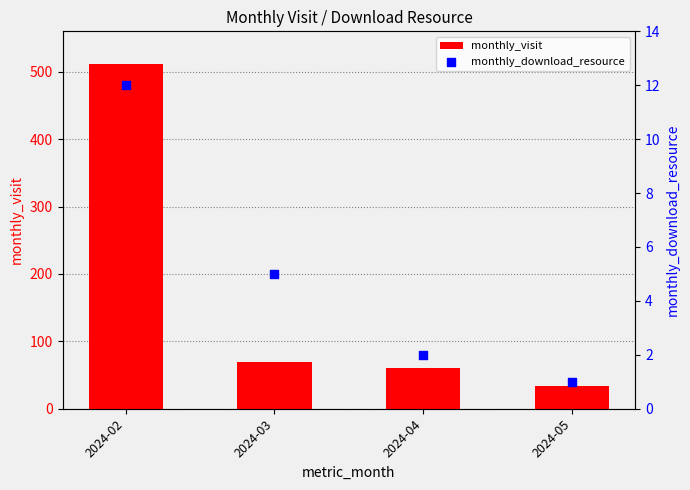

Which series contains the lowest Y value?

monthly_download_resource